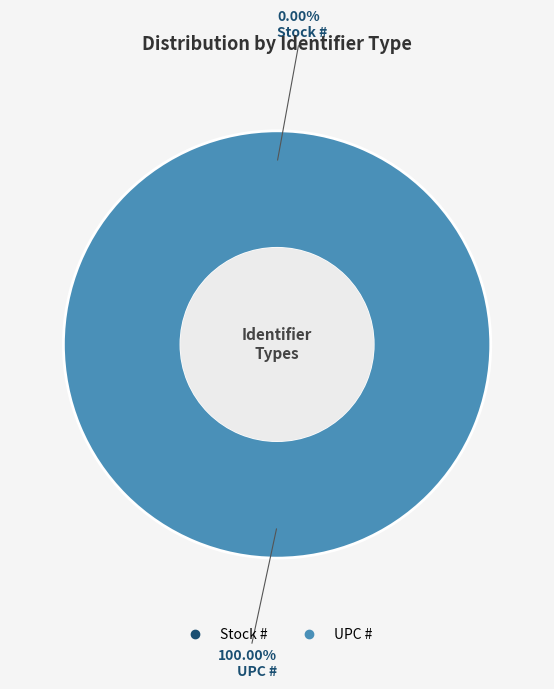

To the nearest percent, what is the average slice percentage?

50%